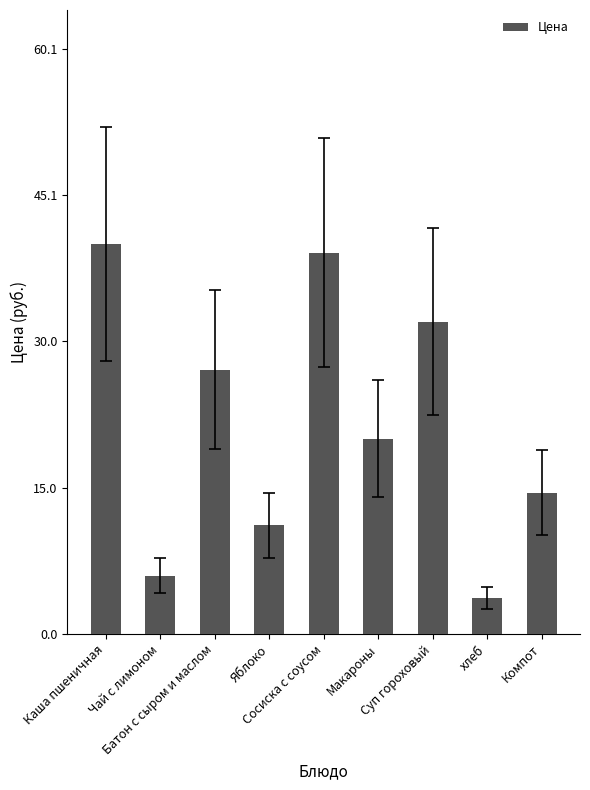

How many values are below 20?

4